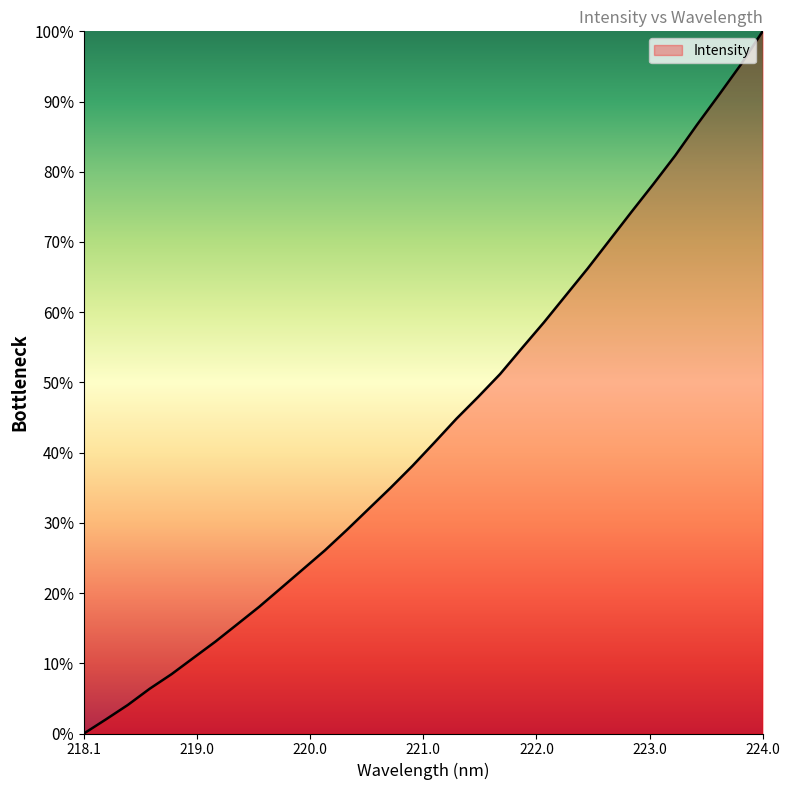

What is the greatest value displayed?

100.0